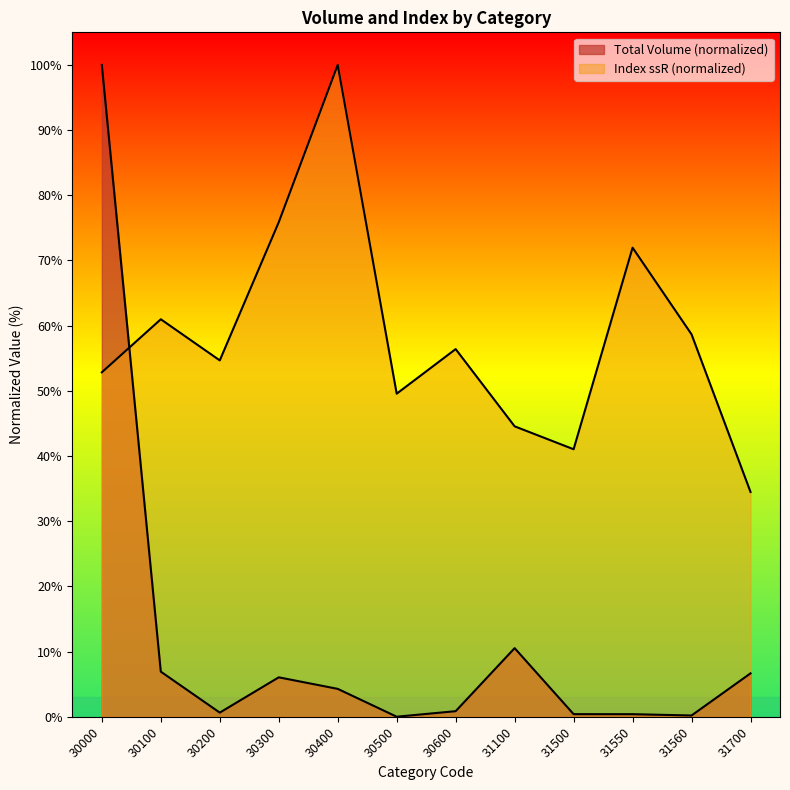

In Index (ssR), how many points are lower than both neighbors (excluding endpoints)?

3